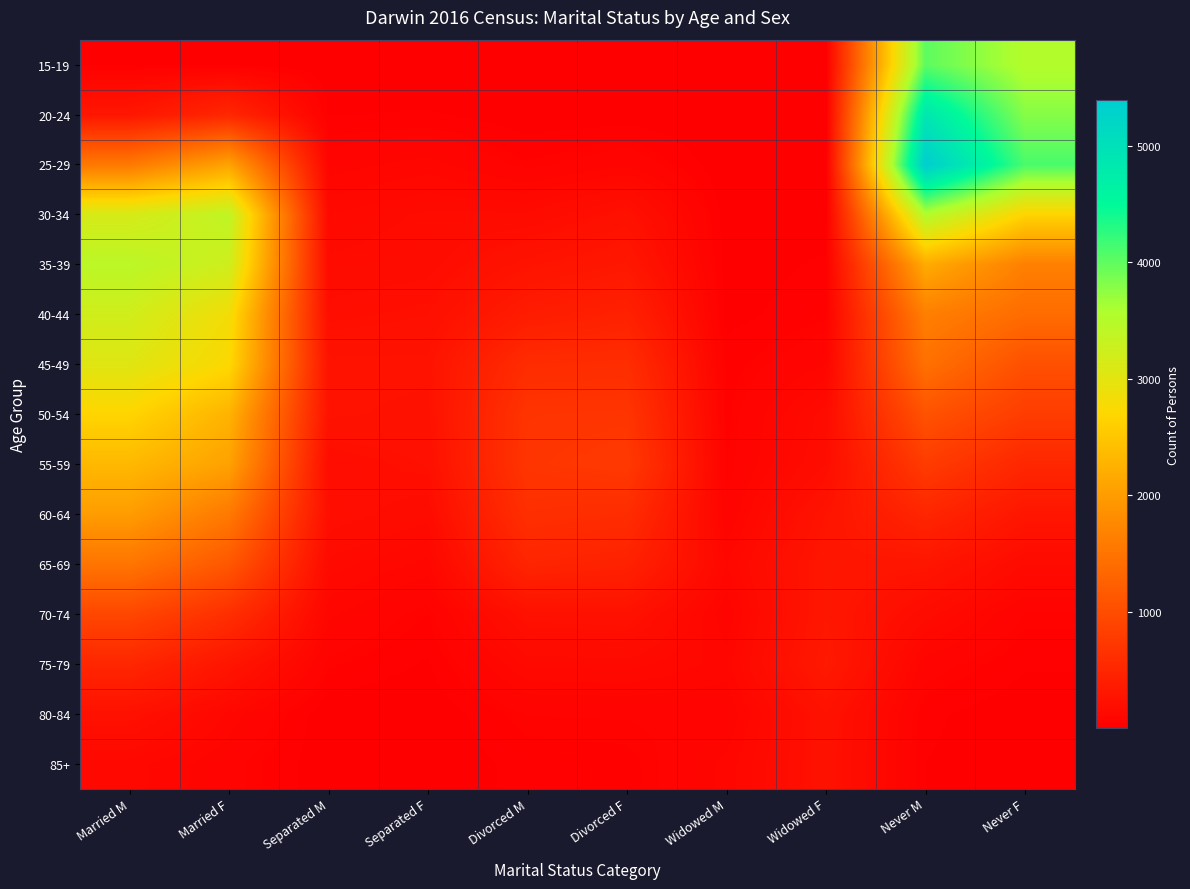

Reading left to right, extract all data points from this chart.

15-19: Married M=23	Married F=19	Separated M=4	Separated F=3	Divorced M=3	Divorced F=3	Widowed M=5	Widowed F=4	Never M=4009	Never F=3531
20-24: Married M=301	Married F=513	Separated M=22	Separated F=27	Divorced M=8	Divorced F=8	Widowed M=3	Widowed F=3	Never M=4870	Never F=3797
25-29: Married M=1567	Married F=2088	Separated M=74	Separated F=98	Divorced M=47	Divorced F=80	Widowed M=4	Widowed F=5	Never M=5392	Never F=4111
30-34: Married M=3144	Married F=3381	Separated M=129	Separated F=155	Divorced M=154	Divorced F=227	Widowed M=9	Widowed F=7	Never M=3529	Never F=2659
35-39: Married M=3434	Married F=3236	Separated M=156	Separated F=169	Divorced M=259	Divorced F=313	Widowed M=11	Widowed F=28	Never M=2177	Never F=1650
40-44: Married M=3214	Married F=2823	Separated M=194	Separated F=213	Divorced M=374	Divorced F=443	Widowed M=15	Widowed F=40	Never M=1641	Never F=1398
45-49: Married M=3037	Married F=2720	Separated M=254	Separated F=253	Divorced M=583	Divorced F=597	Widowed M=35	Widowed F=85	Never M=1453	Never F=1042
50-54: Married M=2675	Married F=2273	Separated M=250	Separated F=237	Divorced M=685	Divorced F=696	Widowed M=39	Widowed F=162	Never M=1072	Never F=797
55-59: Married M=2337	Married F=2064	Separated M=182	Separated F=216	Divorced M=698	Divorced F=749	Widowed M=44	Widowed F=182	Never M=779	Never F=511
60-64: Married M=2002	Married F=1565	Separated M=202	Separated F=160	Divorced M=620	Divorced F=585	Widowed M=61	Widowed F=267	Never M=501	Never F=296
65-69: Married M=1512	Married F=1134	Separated M=141	Separated F=100	Divorced M=484	Divorced F=445	Widowed M=108	Widowed F=300	Never M=285	Never F=150
70-74: Married M=928	Married F=613	Separated M=92	Separated F=45	Divorced M=227	Divorced F=237	Widowed M=69	Widowed F=306	Never M=162	Never F=53
75-79: Married M=507	Married F=282	Separated M=49	Separated F=21	Divorced M=134	Divorced F=140	Widowed M=98	Widowed F=335	Never M=71	Never F=27
80-84: Married M=230	Married F=102	Separated M=5	Separated F=3	Divorced M=57	Divorced F=58	Widowed M=65	Widowed F=242	Never M=29	Never F=7
85+: Married M=119	Married F=66	Separated M=5	Separated F=6	Divorced M=32	Divorced F=37	Widowed M=94	Widowed F=235	Never M=24	Never F=10